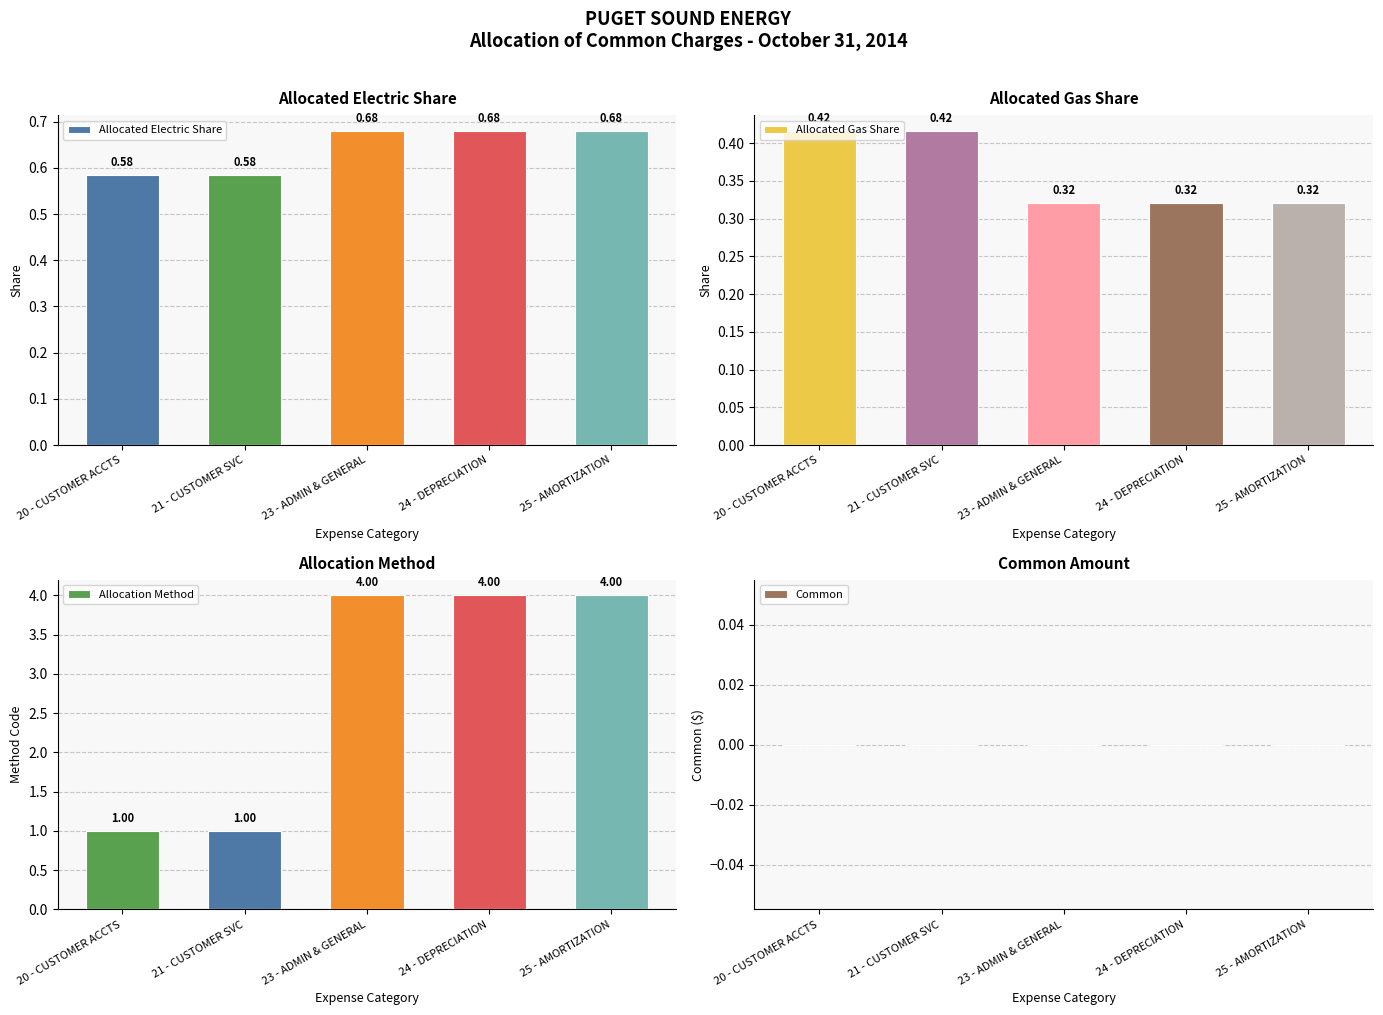

How many bars are there in total?

20